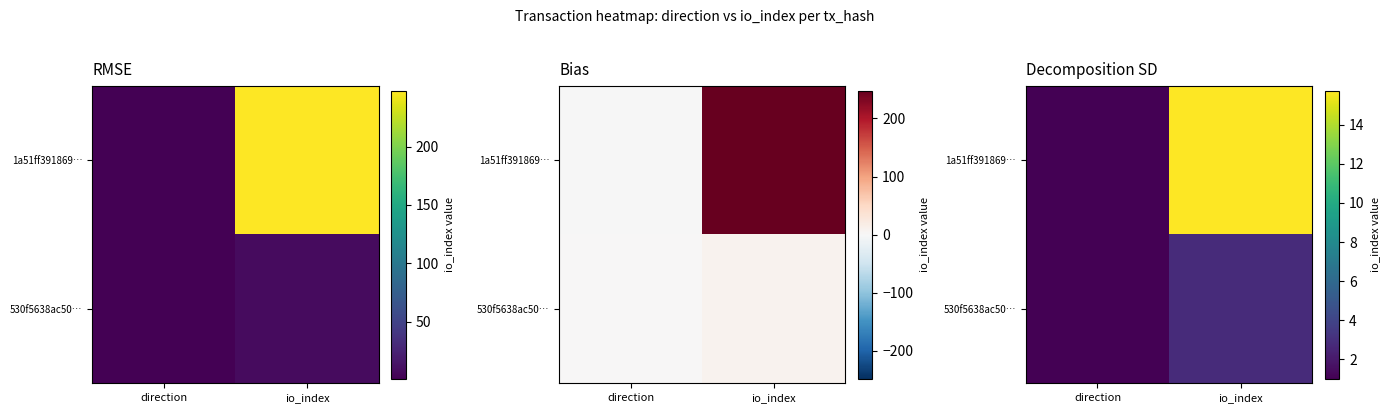

List the series in order of their peak value, highest first.

1a51ff391869…, 530f5638ac50…